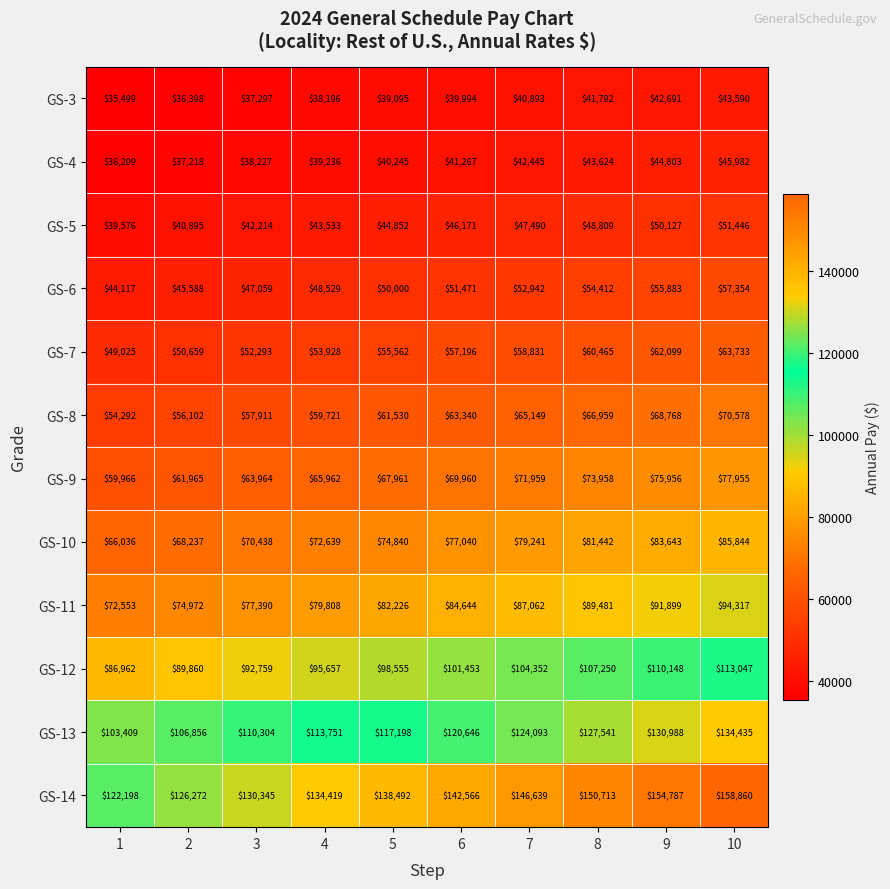

At how many categories does at least one series exceed 119541?

10